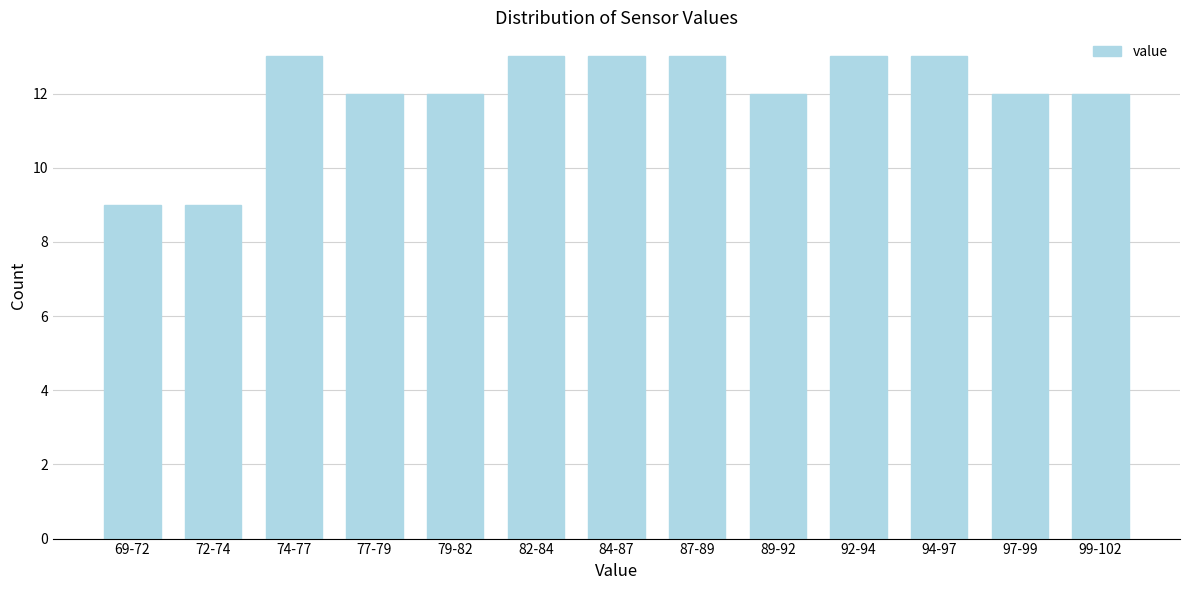

Reading left to right, what are all the values shown in this chart?

9	9	13	12	12	13	13	13	12	13	13	12	12